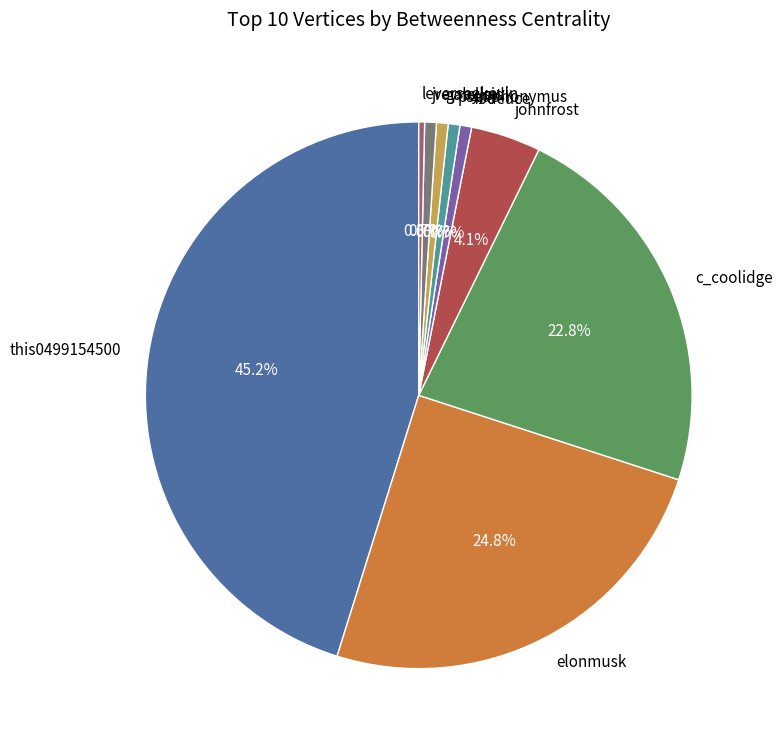

Which slice is the largest?

this0499154500